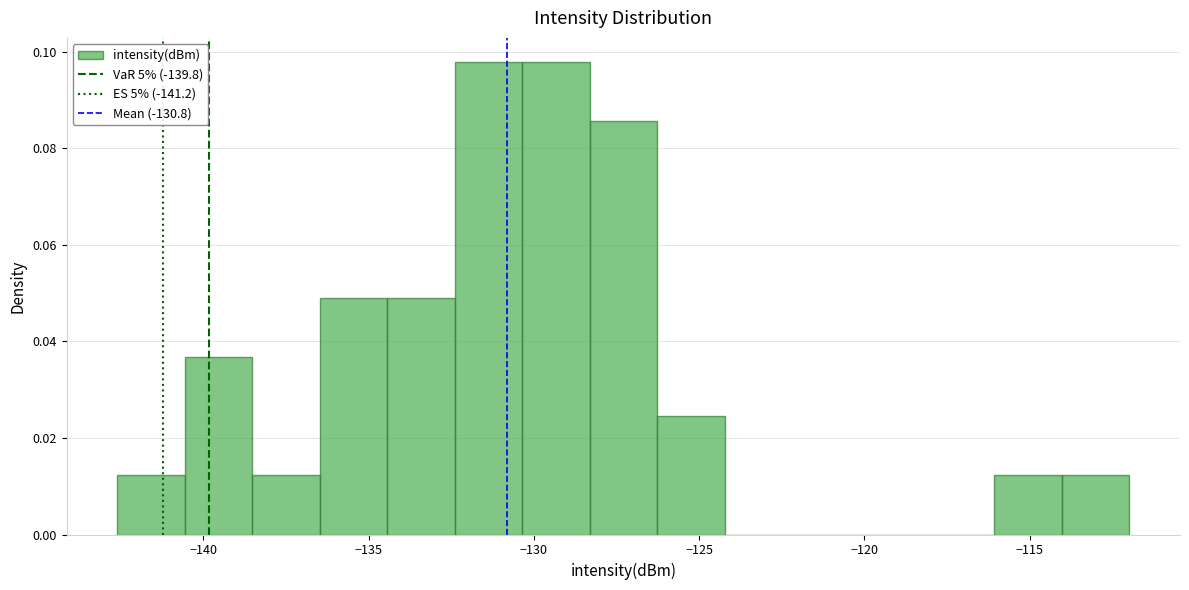

What is the height of the bar covering -116.0 to -114.0 on the x-axis? Neither the bar edges nor the heights are printed on the chart, so give them approximately, as read against the axes.

0.012